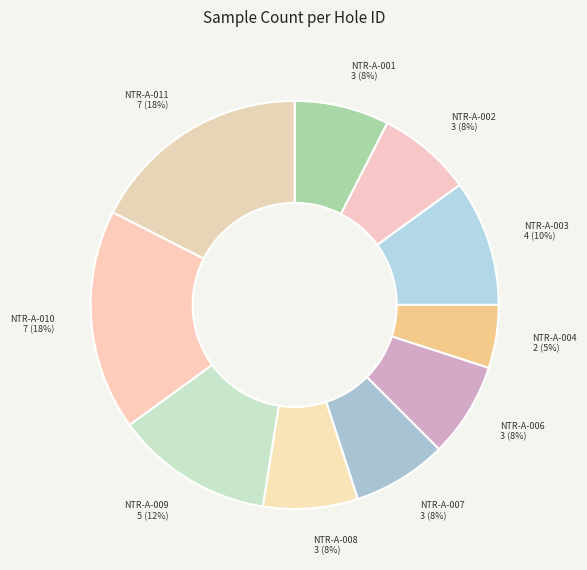

Count the number of slices in the pie.

10